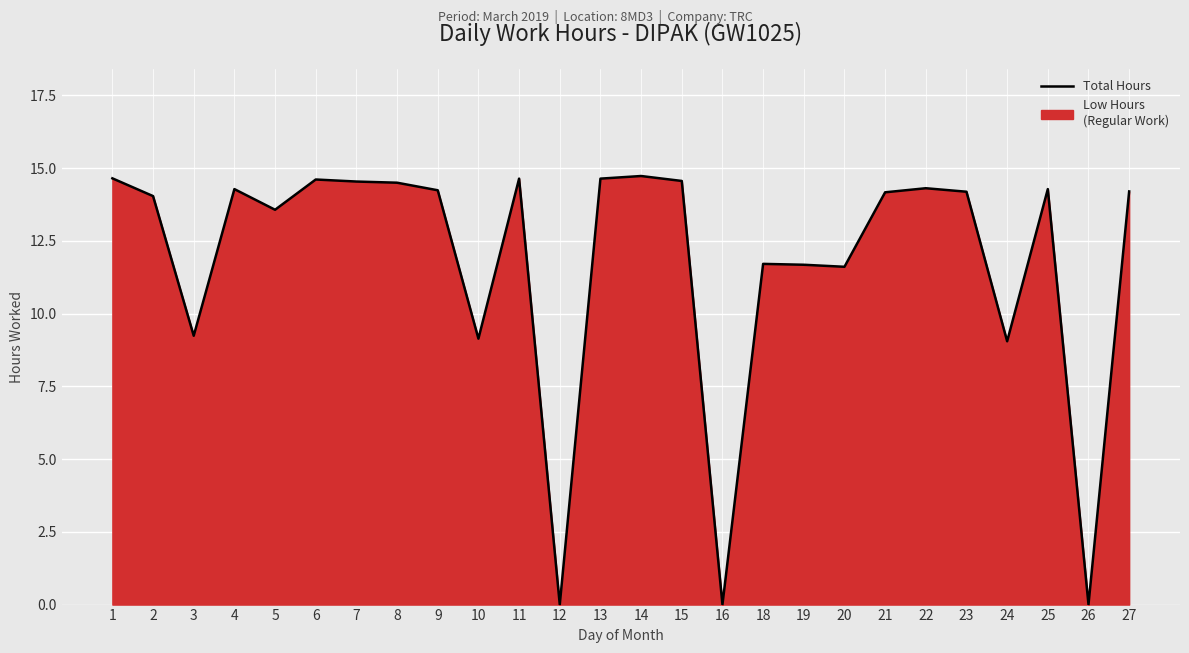

Rank the categories by value from highest to lowest.

14, 1, 11, 13, 6, 15, 7, 8, 22, 4, 25, 9, 27, 23, 21, 2, 5, 18, 19, 20, 3, 10, 24, 12, 16, 26